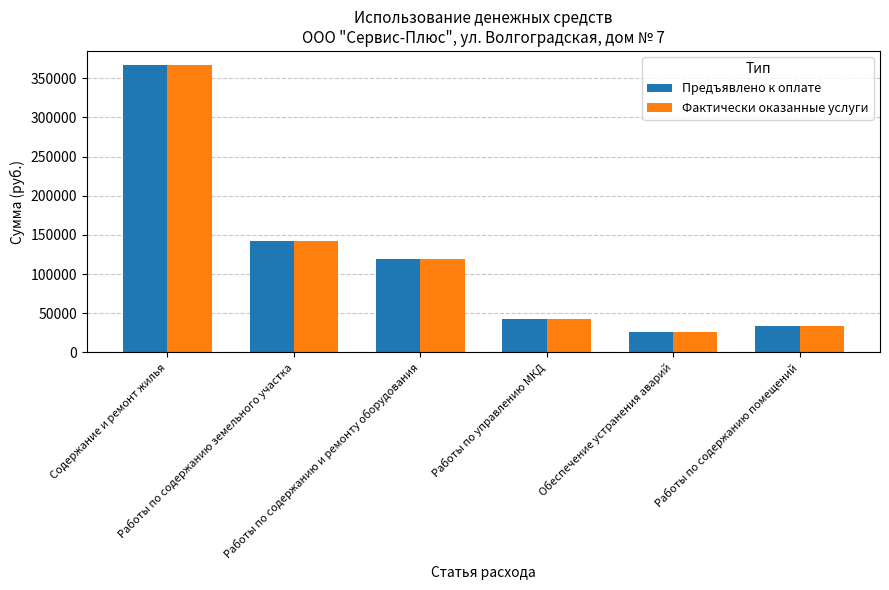

How many data points does each series have?

6